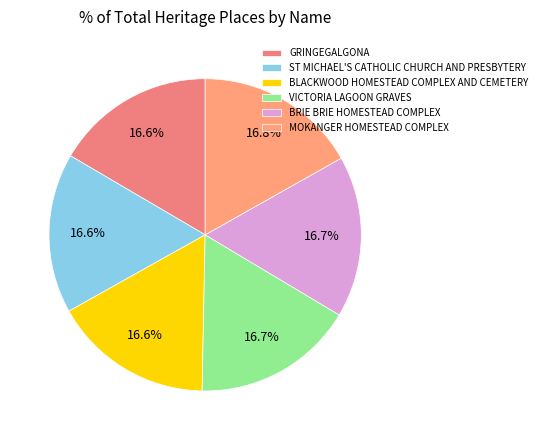

Rank the categories by value from highest to lowest.

MOKANGER HOMESTEAD COMPLEX, BRIE BRIE HOMESTEAD COMPLEX, VICTORIA LAGOON GRAVES, BLACKWOOD HOMESTEAD COMPLEX AND CEMETERY, ST MICHAEL'S CATHOLIC CHURCH AND PRESBYTERY, GRINGEGALGONA